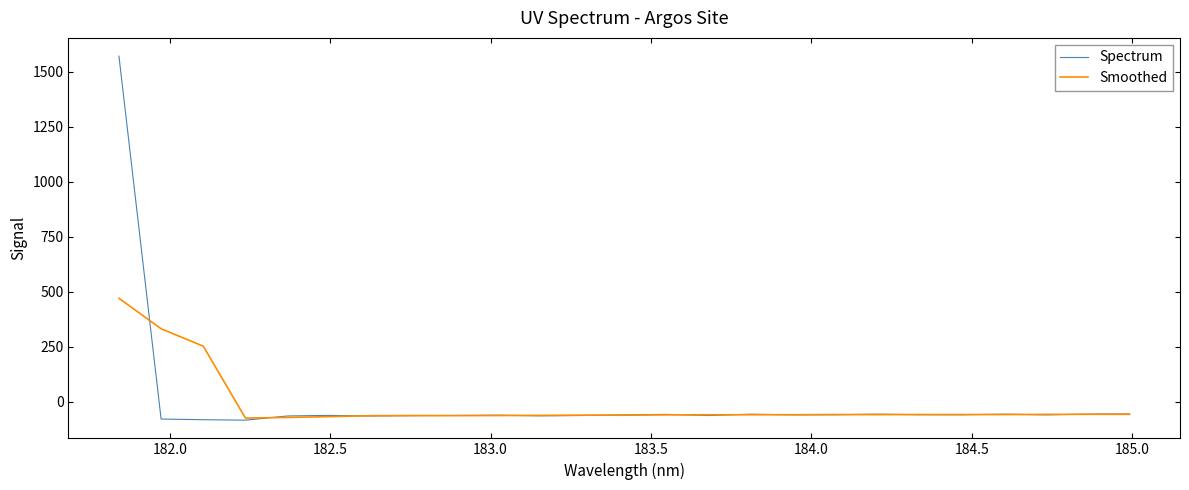

Which series has the widest spread of values?

Spectrum